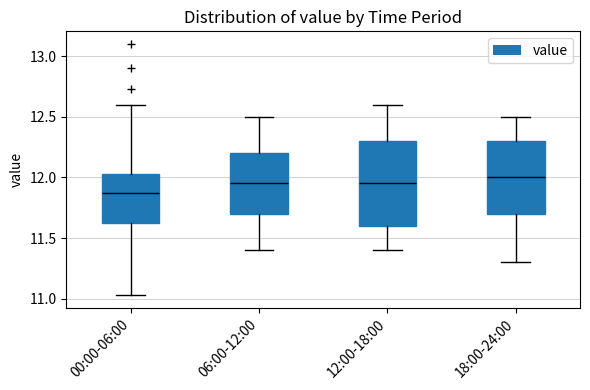

Where is the lower edge of the box for 06:00-12:00 on the y-axis? The values are not printed on the chart, so give them approximately, as read against the axis.

11.70